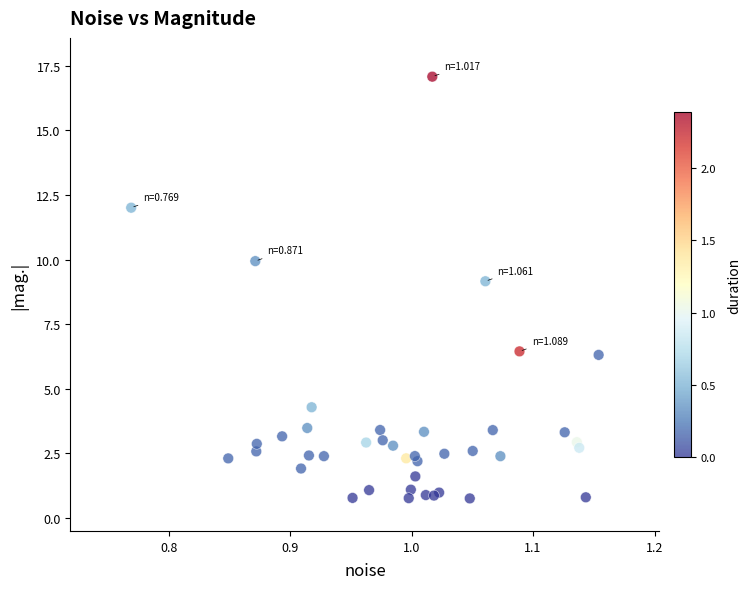

What Y value in the scatter plot is closest to 8?

9.2